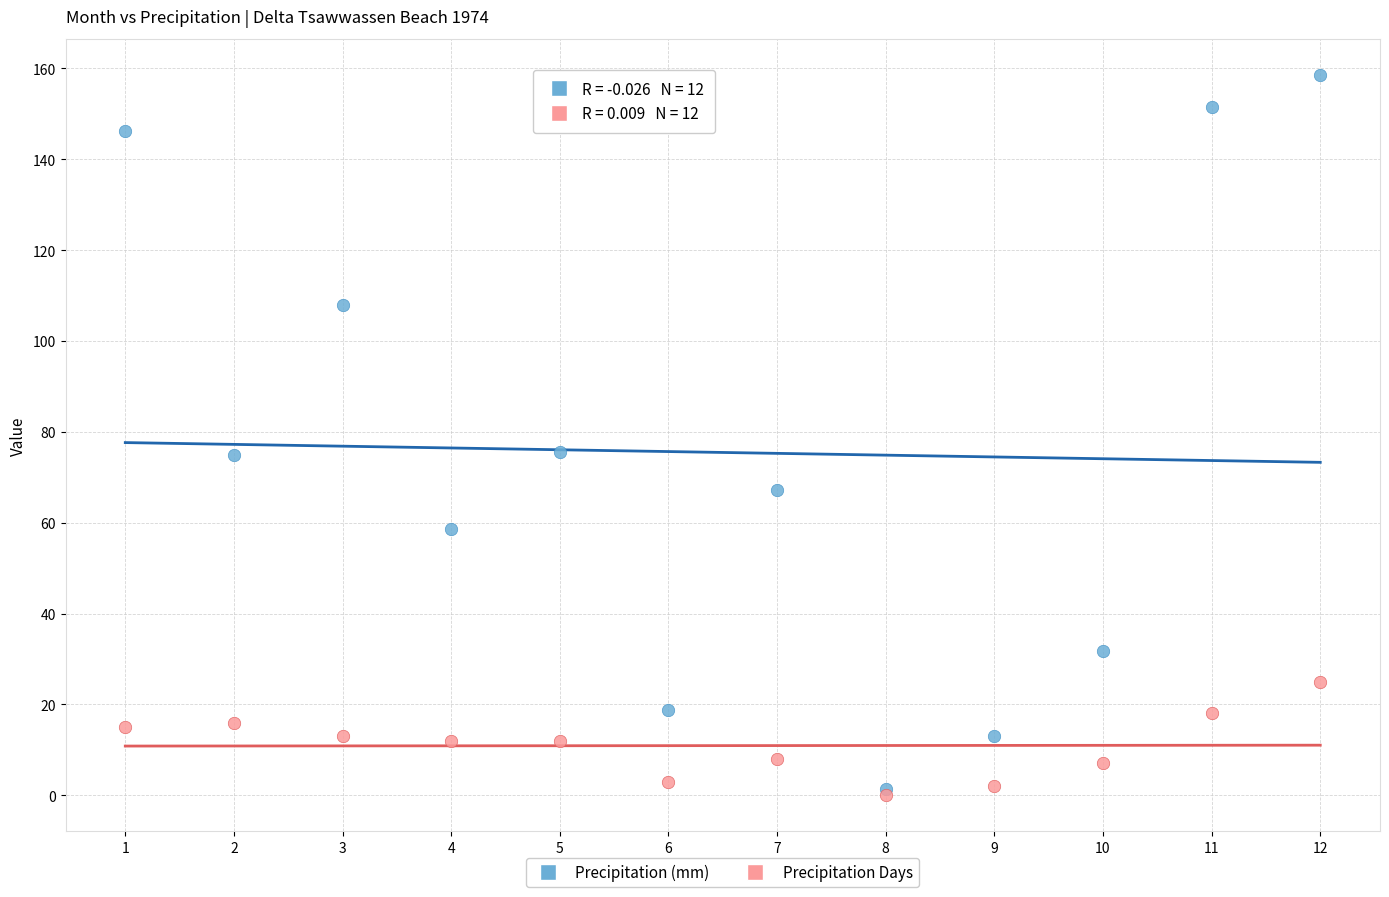

What are all the series names shown in the legend?

Precipitation (mm), Precipitation Days